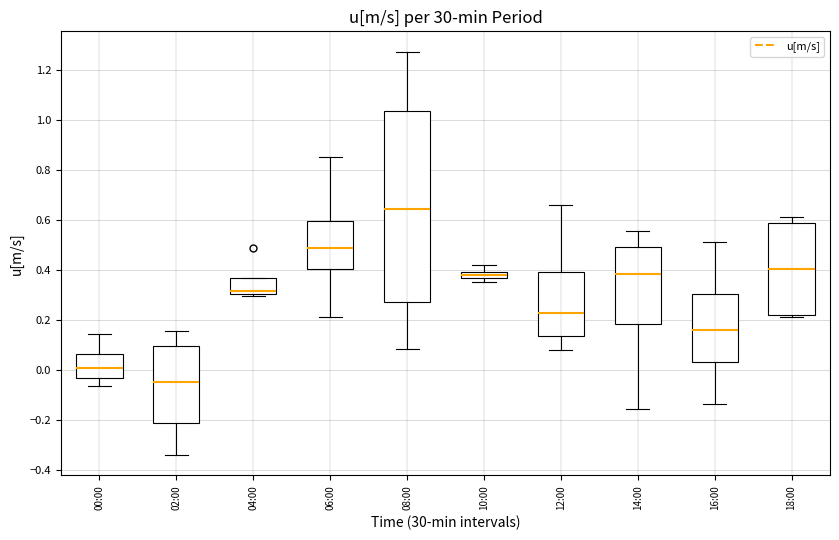

Which box's median line is the lowest?

02:00